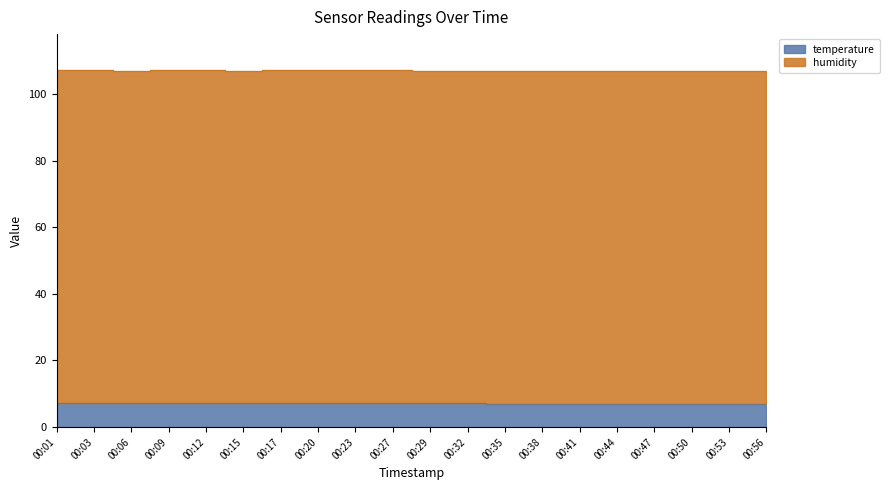

How many interior local peaks (higher than both neighbors) does the data have?

1